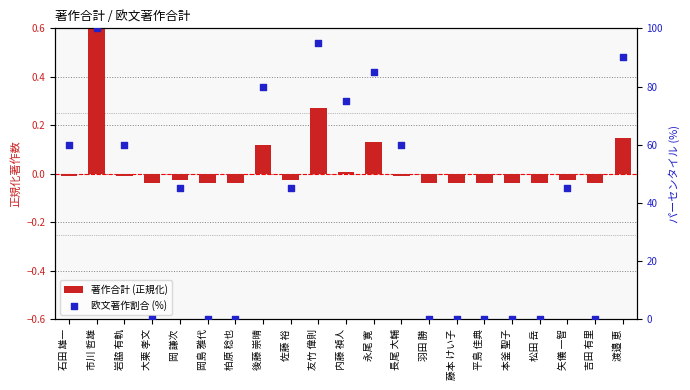

Which series has the largest total across all categories?

欧文著作割合 (%)